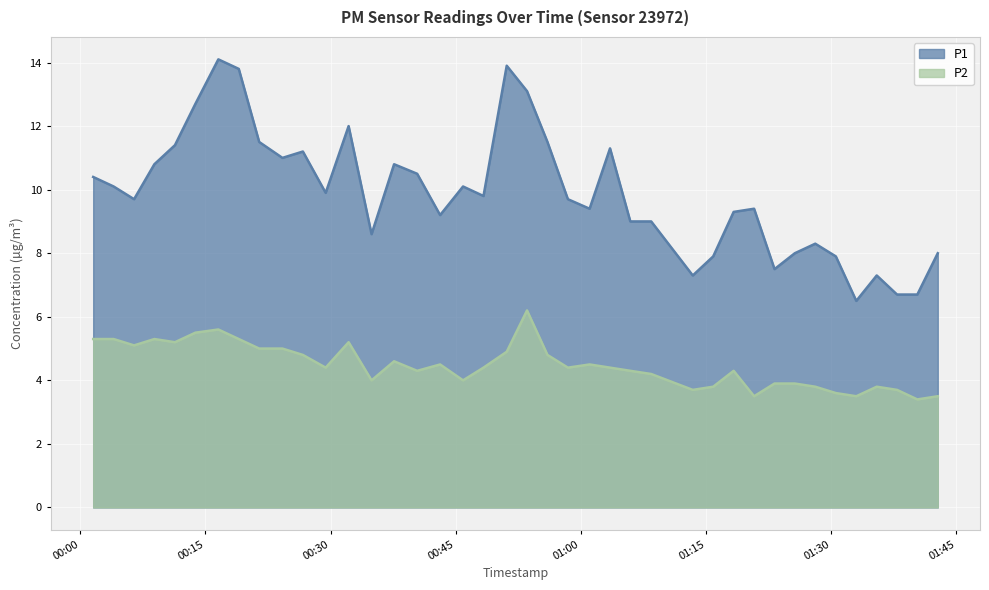

True or false: P1 and P2 cross at least once.

False